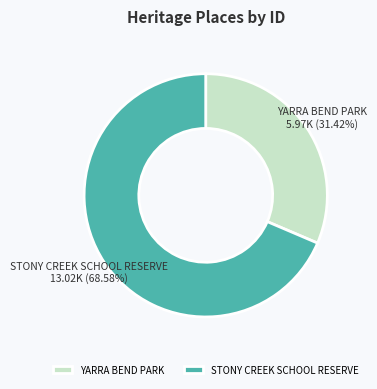

To the nearest percent, what is the difference between the YARRA BEND PARK and STONY CREEK SCHOOL RESERVE slice percentages?

37%